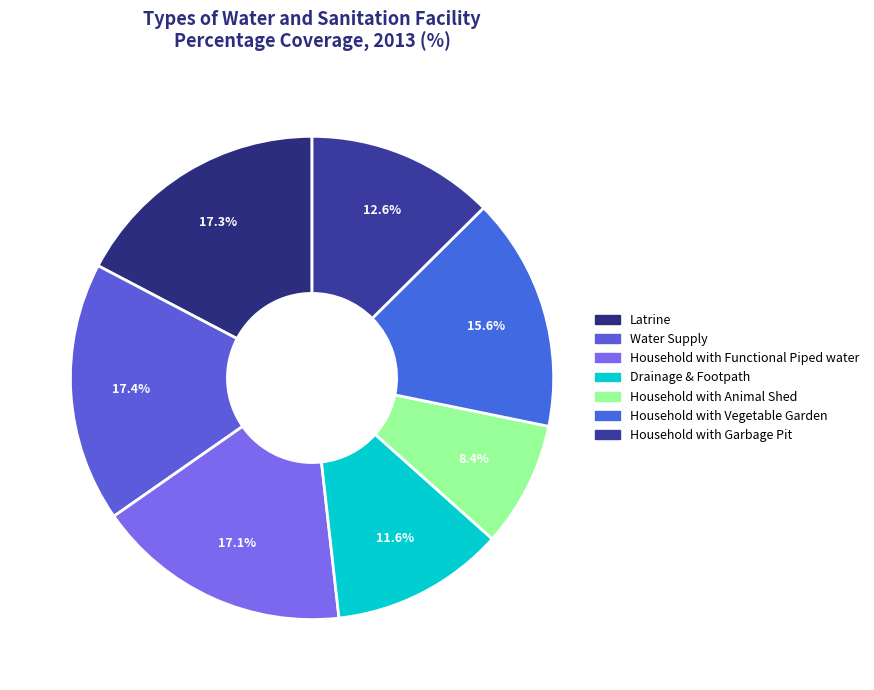

Count the number of slices in the pie.

7